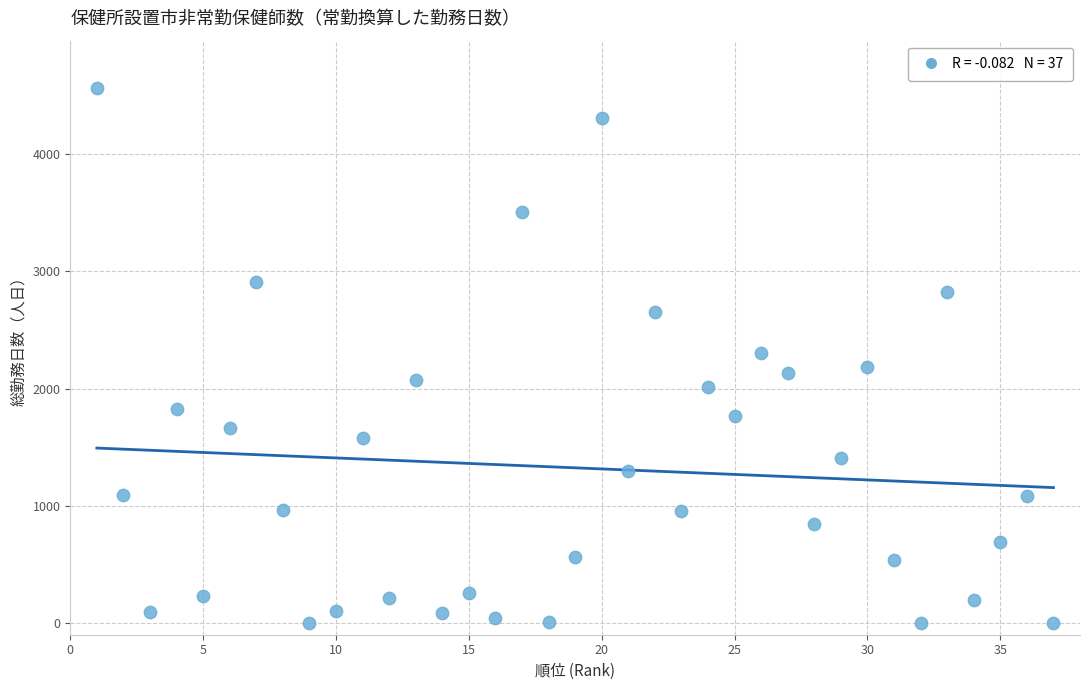

What is the range of X values (max minus min)?

36